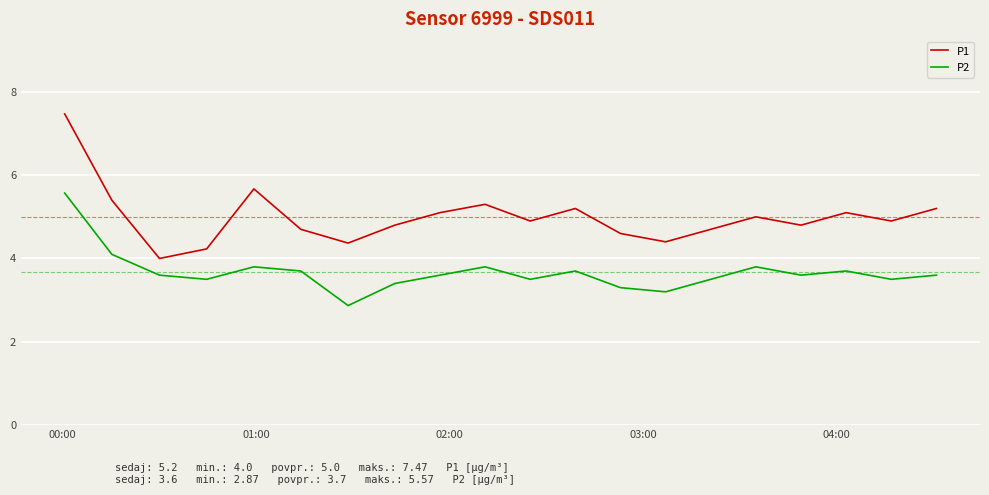

Which series has the largest range (max minus min)?

P1